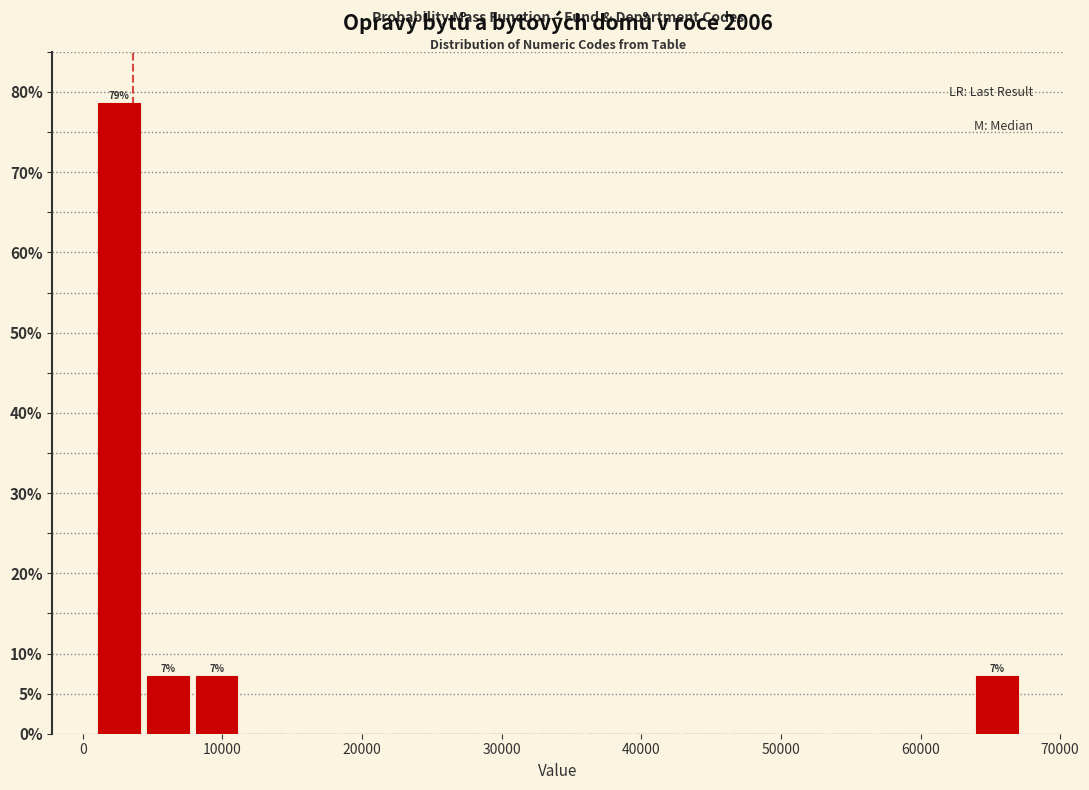

Around what value on the x-axis is the tallest bar? Give the approximate position of its centre, as read against the axis.

3000